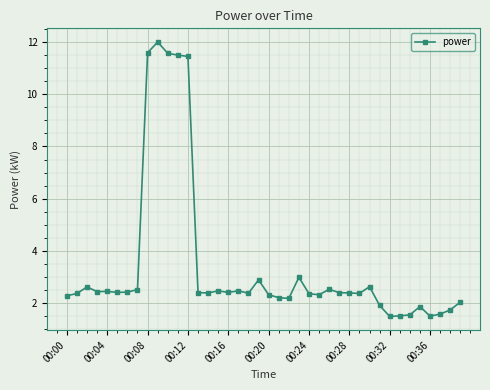

True or false: there are more than 2 points higher than both neighbors.

True